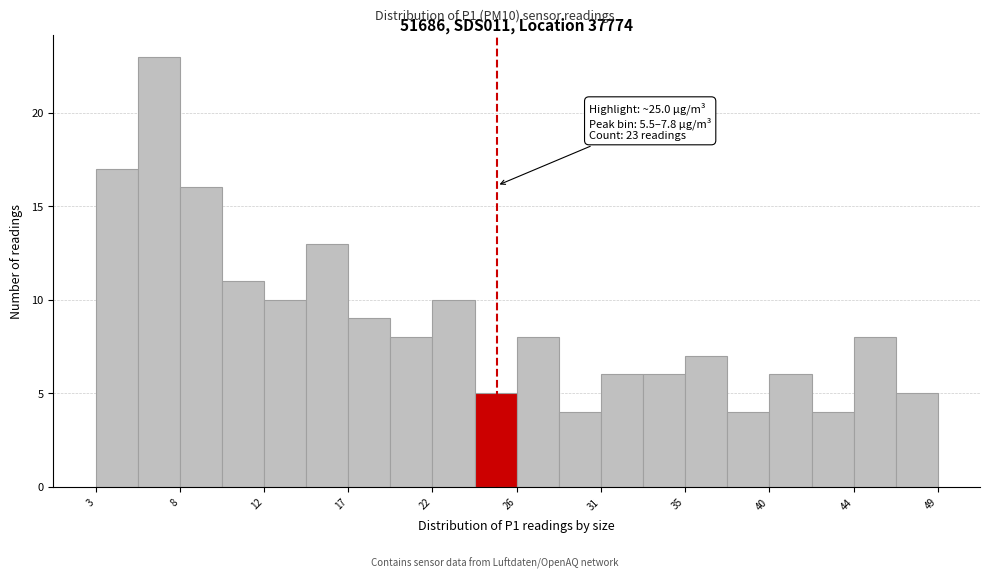

Over which range of the x-axis is the bar tallest?

5.5 to 8.0